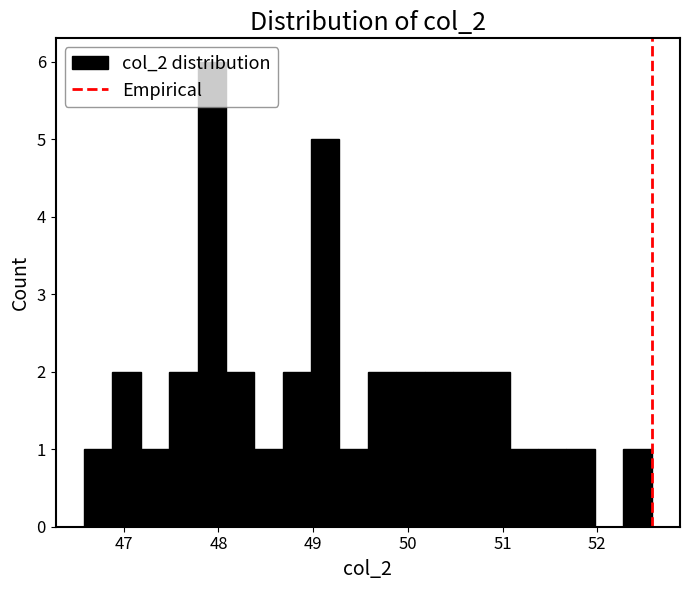

Around what value on the x-axis is the tallest bar? Give the approximate position of its centre, as read against the axis.

47.9